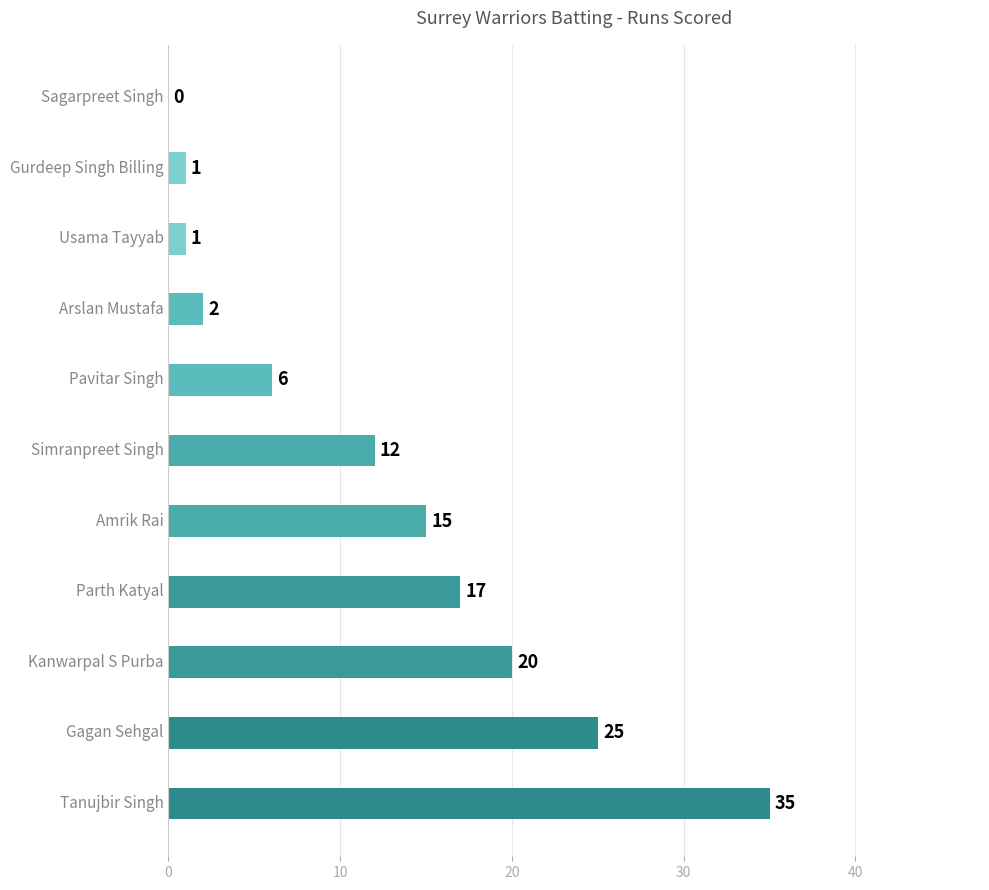

What is the sum of the values at Gagan Sehgal and Gurdeep Singh Billing?

26